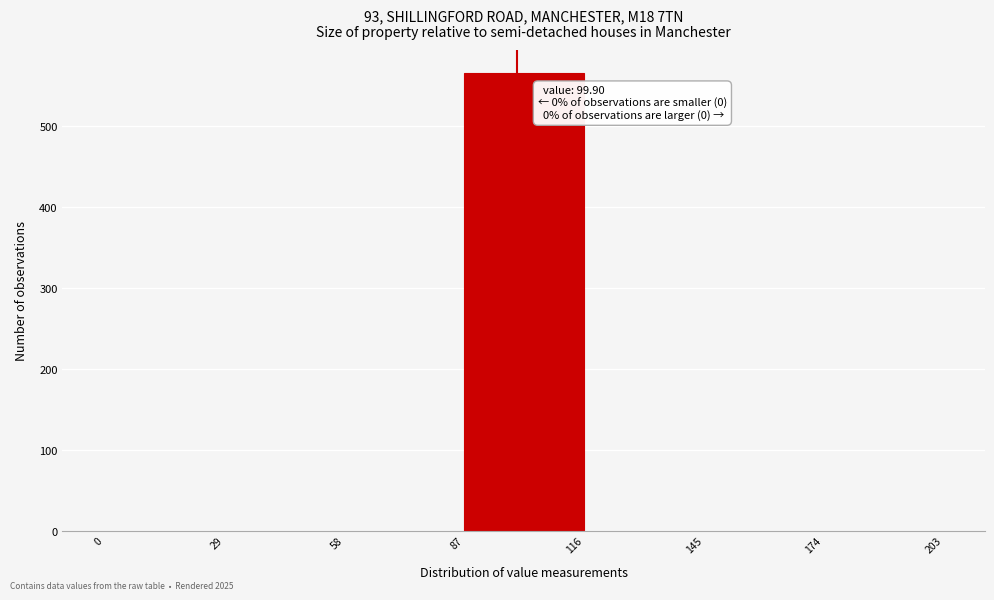

Over which range of the x-axis is the bar tallest?

87 to 116